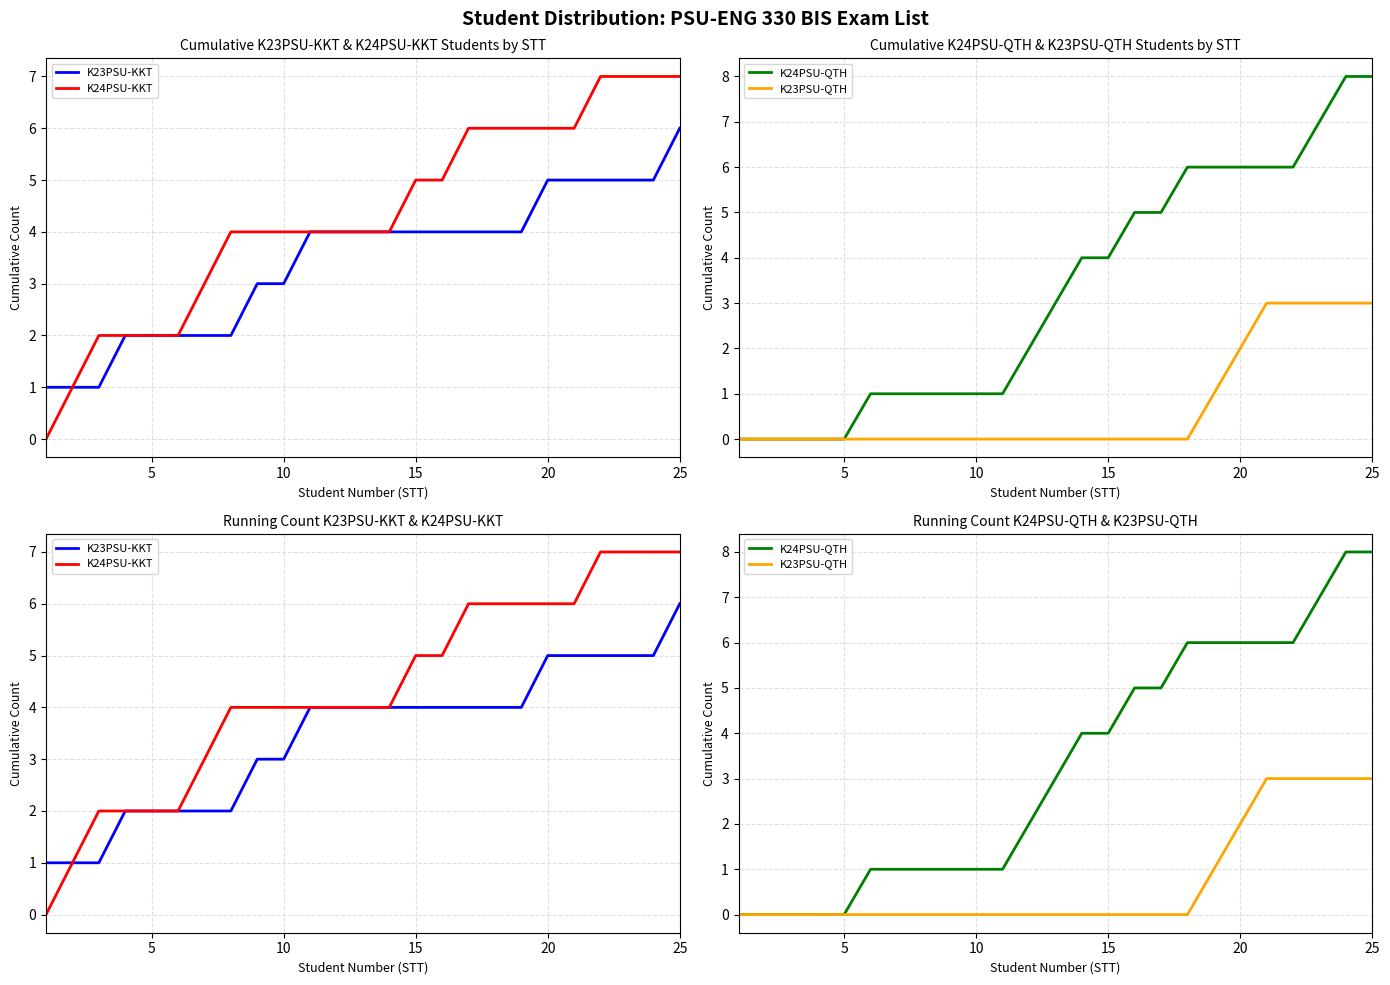

What are all the series names shown in the legend?

K23PSU-KKT, K24PSU-KKT, K24PSU-QTH, K23PSU-QTH